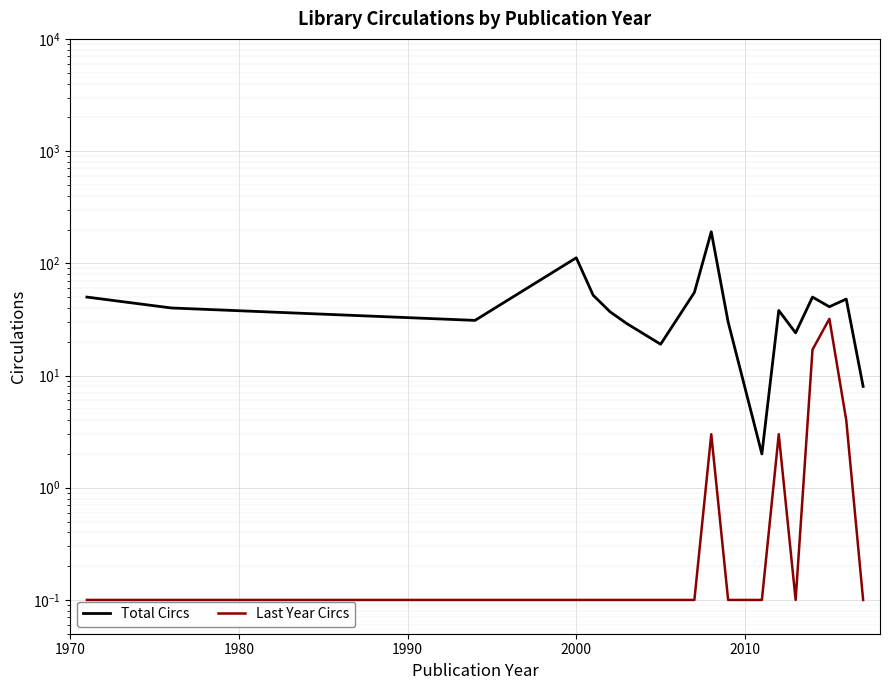

Reading left to right, extract all data points from this chart.

Total Circs: 50.0	40.0	31.0	112.0	52.0	37.0	29.0	19.0	55.0	191.0	30.0	2.0	38.0	24.0	50.0	41.0	48.0	8.0
Last Year Circs: 0.1	0.1	0.1	0.1	0.1	0.1	0.1	0.1	0.1	3.0	0.1	0.1	3.0	0.1	17.0	32.0	4.0	0.1